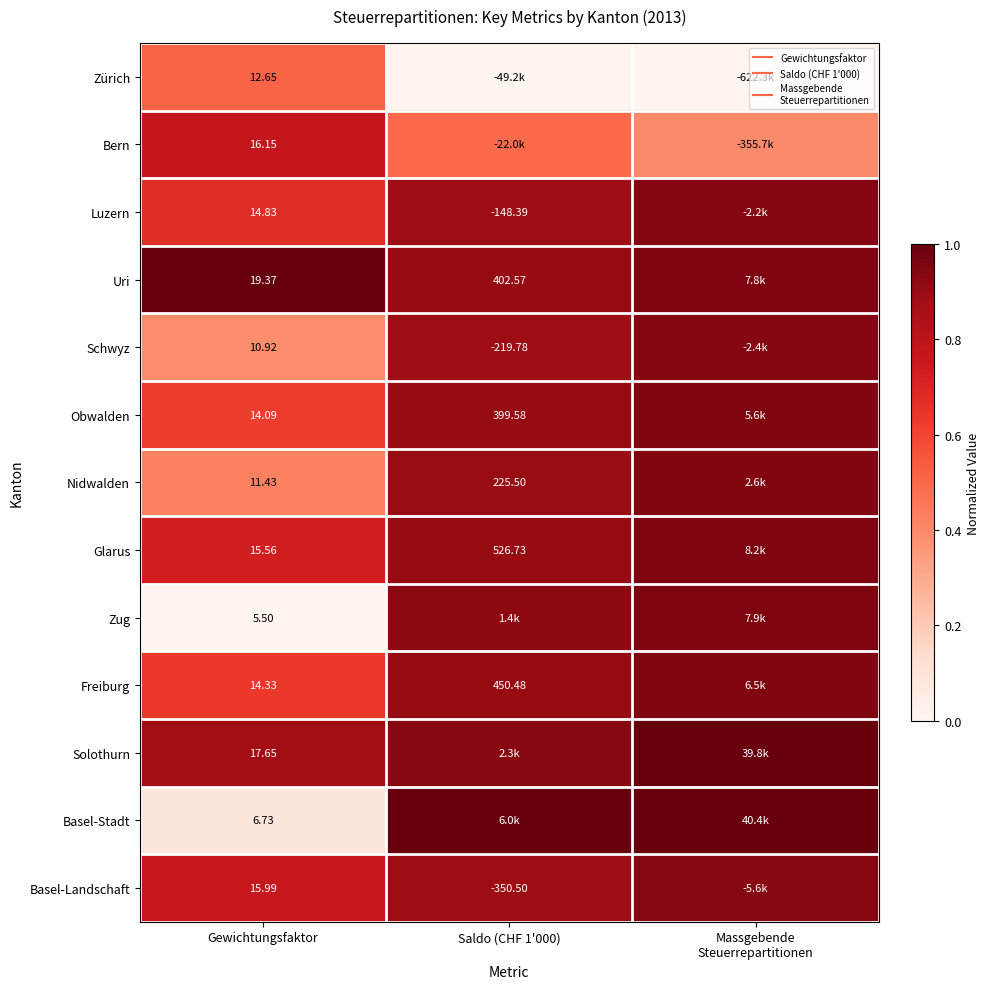

The value of Luzern at Saldo (CHF 1'000) is 0.9. True or false?

True